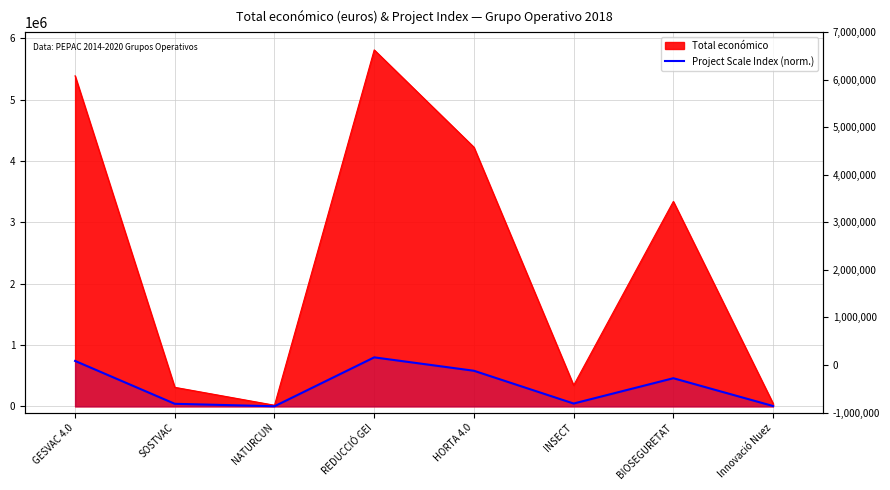

Which category has the highest value across all series?

REDUCCIÓ GEI